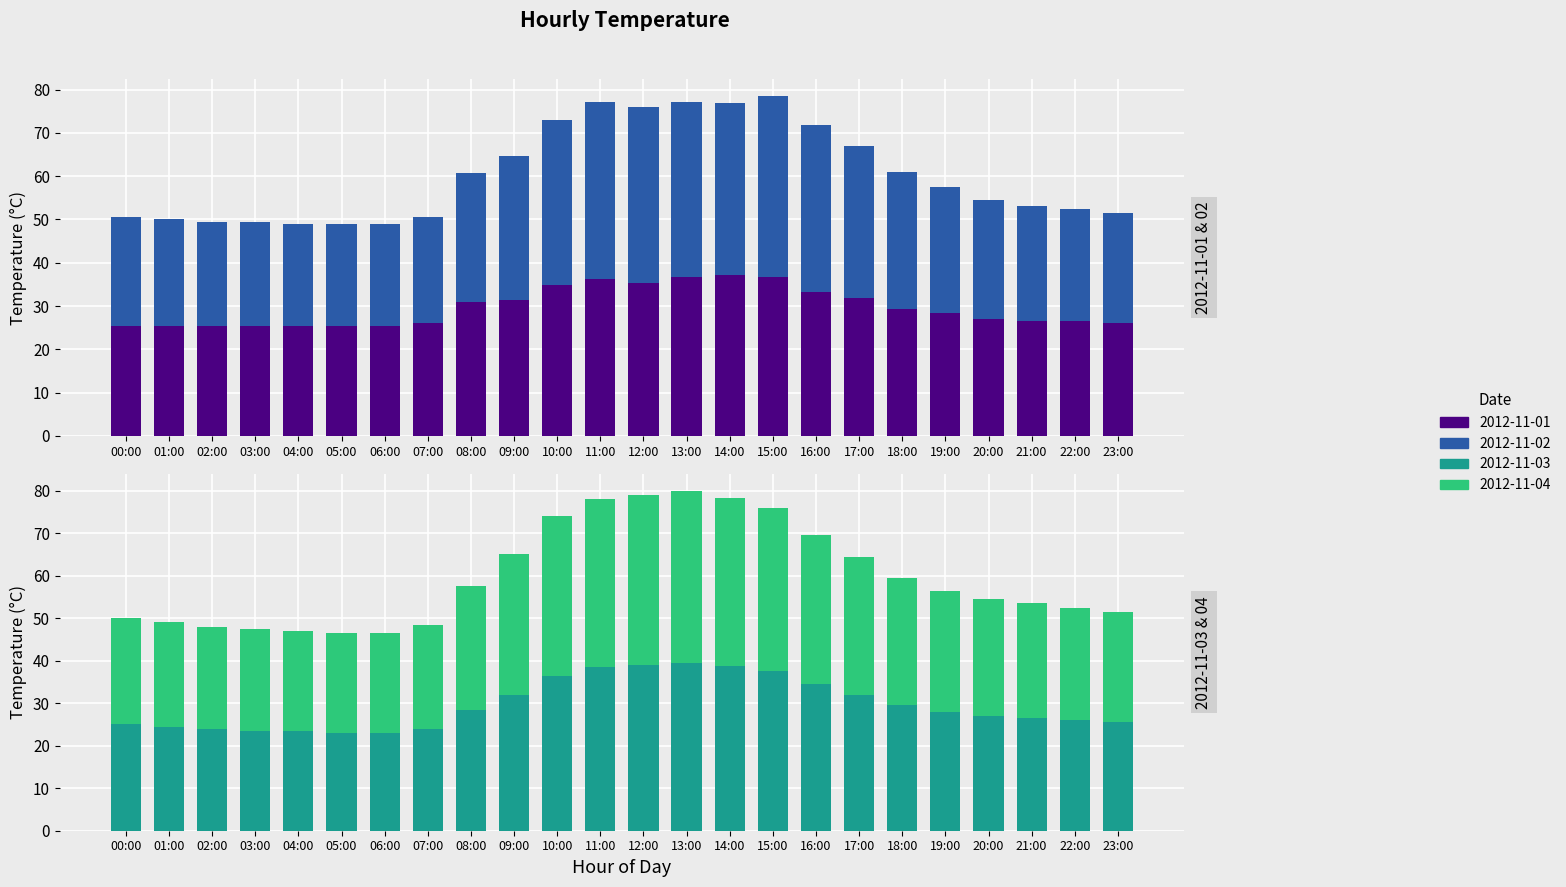

What position from the right is 04:00?

20